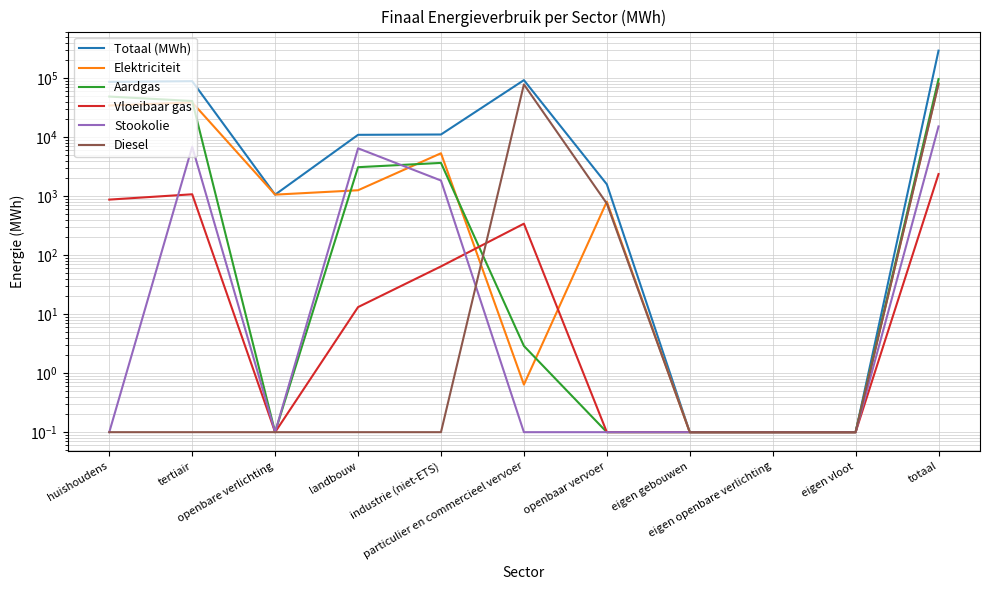

How many lines are shown in the chart?

6